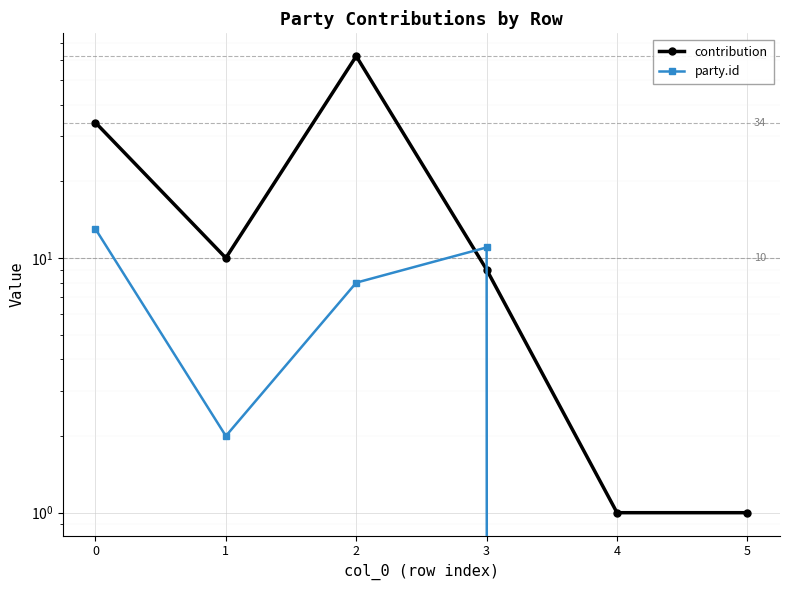

What is the difference between the maximum and minimum values in the party.id series?

13